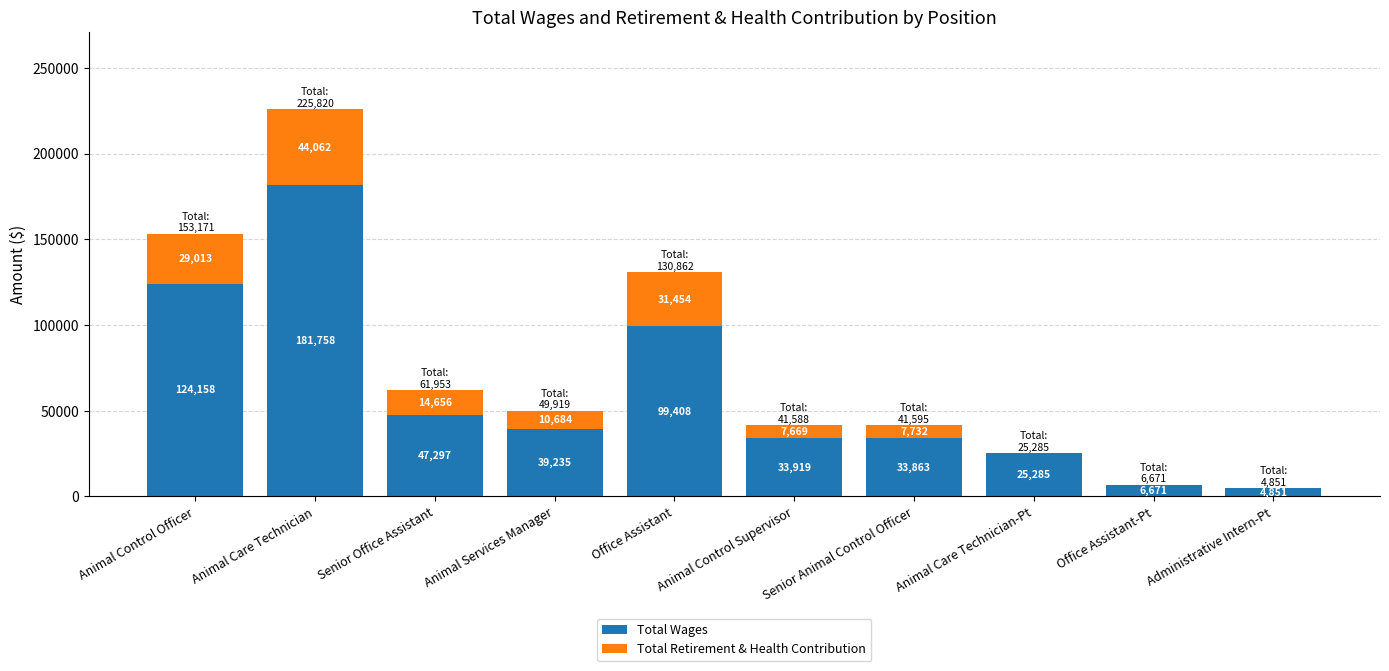

What is the total value across all series at Animal Control Officer?

153171